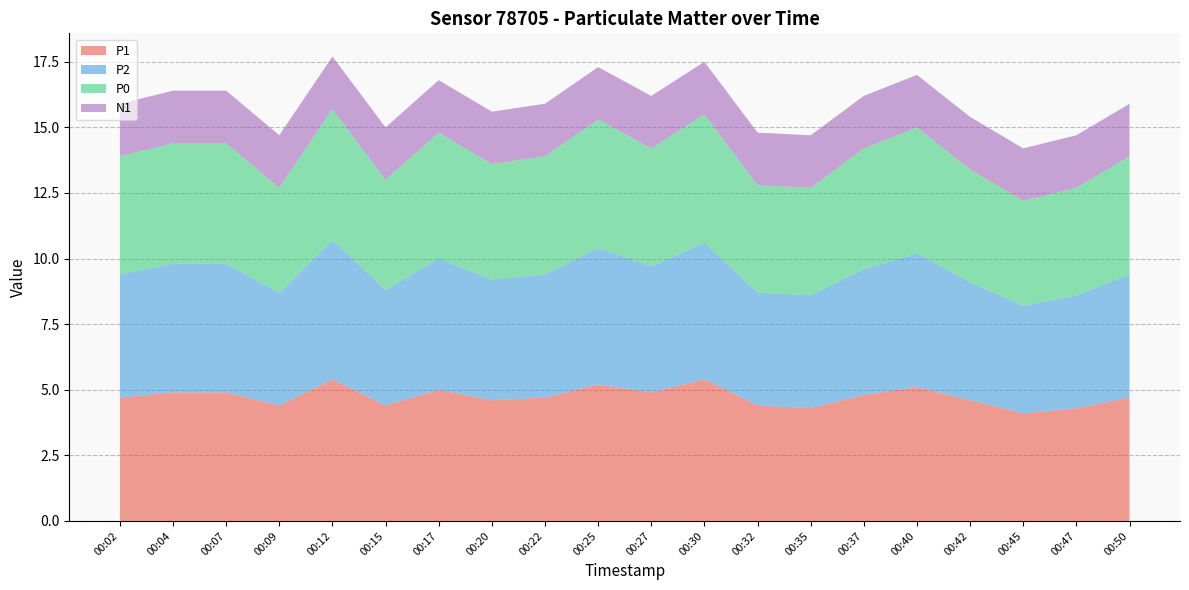

What is the lowest value of the P1 series?

4.1